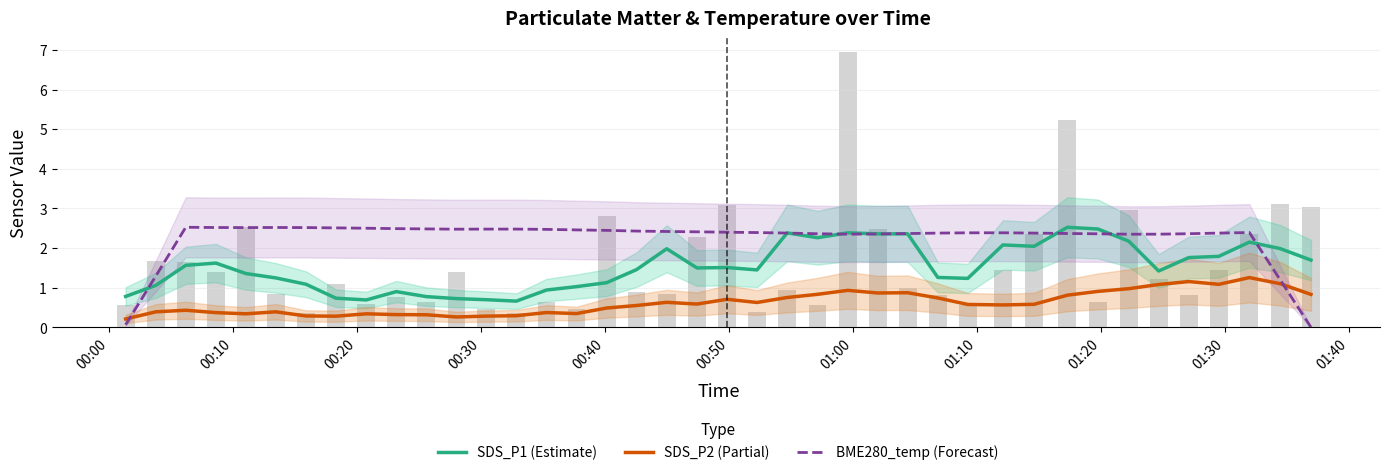

Where is SDS_P2 (Partial) nearest to the value 0?

00:00